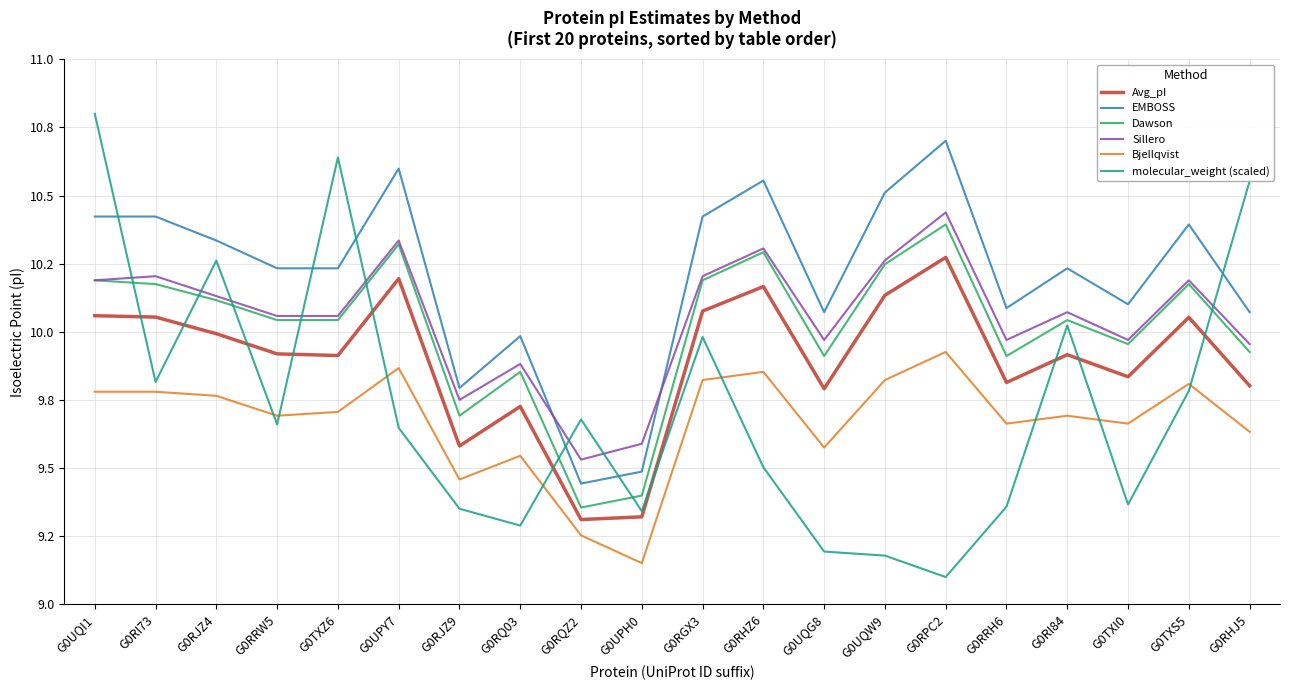

What are all the series names shown in the legend?

Avg_pI, EMBOSS, Dawson, Sillero, Bjellqvist, molecular_weight (scaled)